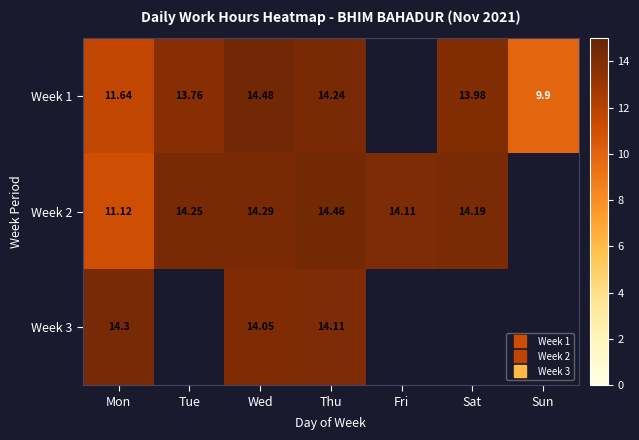

At which label does Week 2 first exceed 14?

Tue